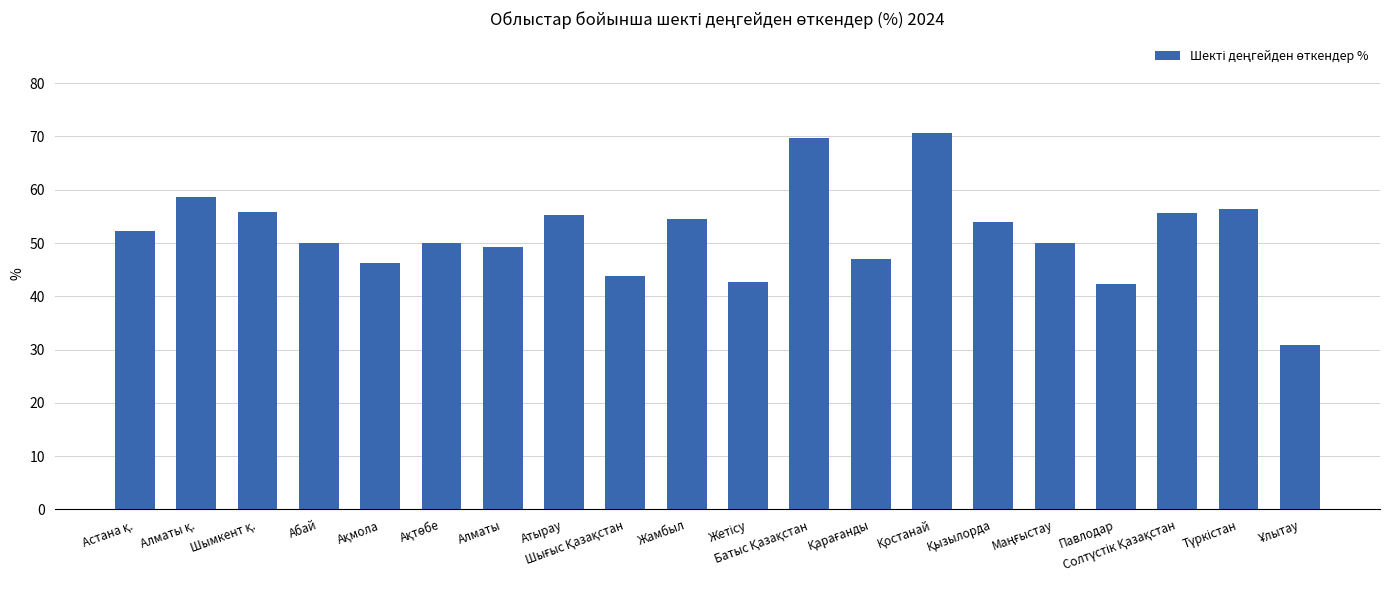

What is the minimum value shown in the chart?

30.8